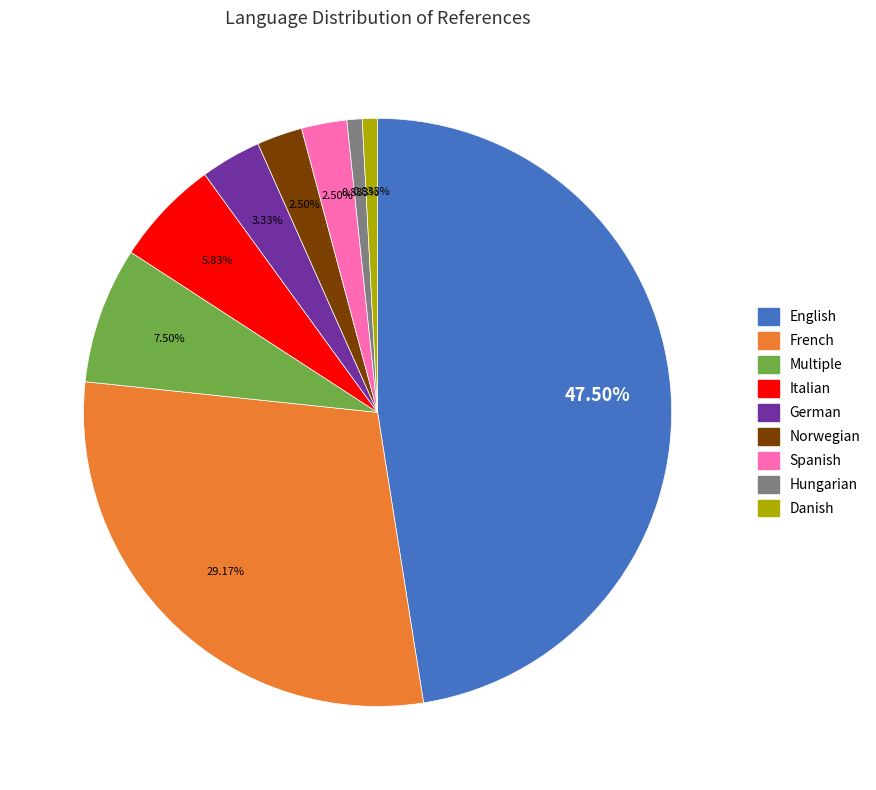

To the nearest percent, what is the difference between the Danish and French slice percentages?

28%